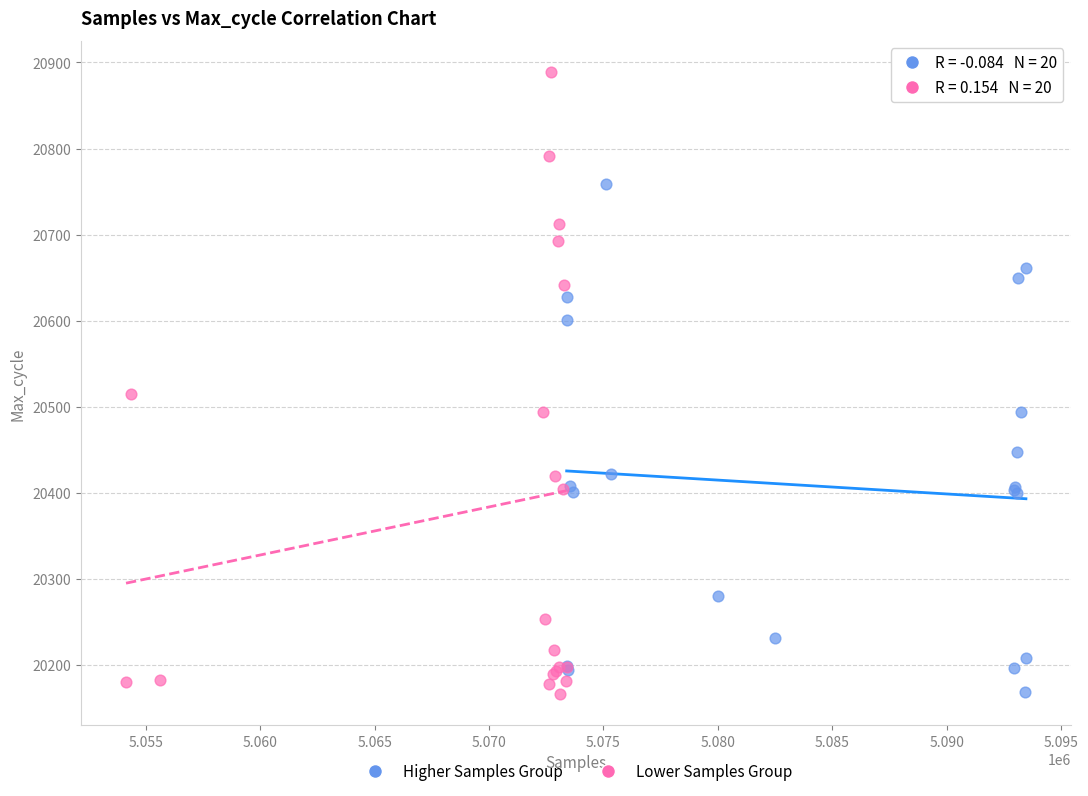

Which series has the largest Y range (max minus min)?

Lower Samples Group